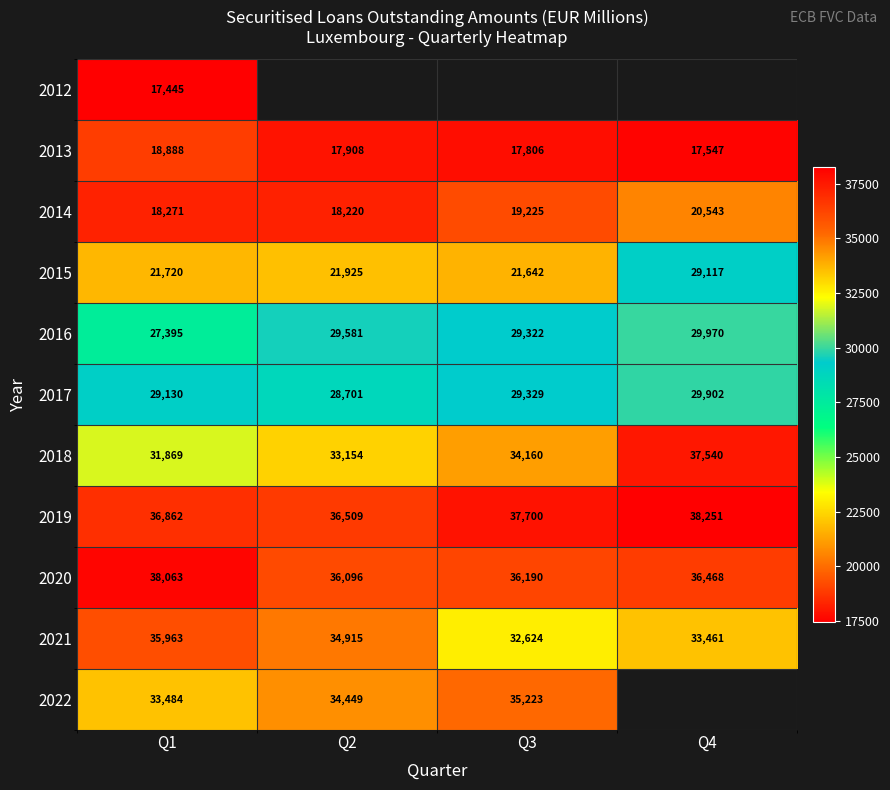

What is the sum of the 2018 values at Q4 and Q2?

70694